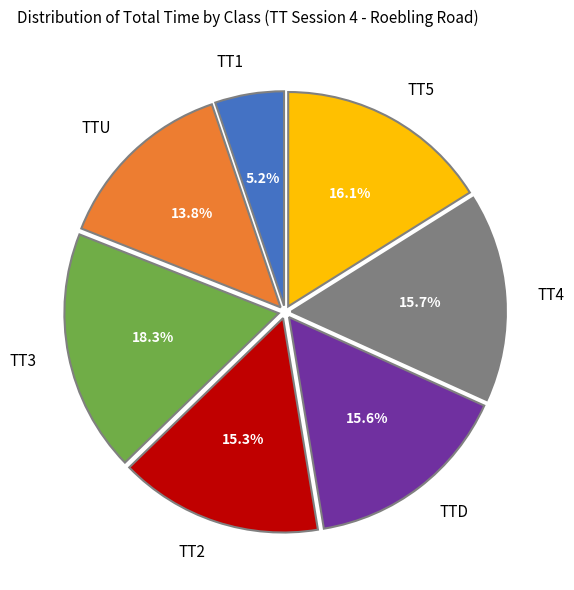

Which slice is the largest?

TT3